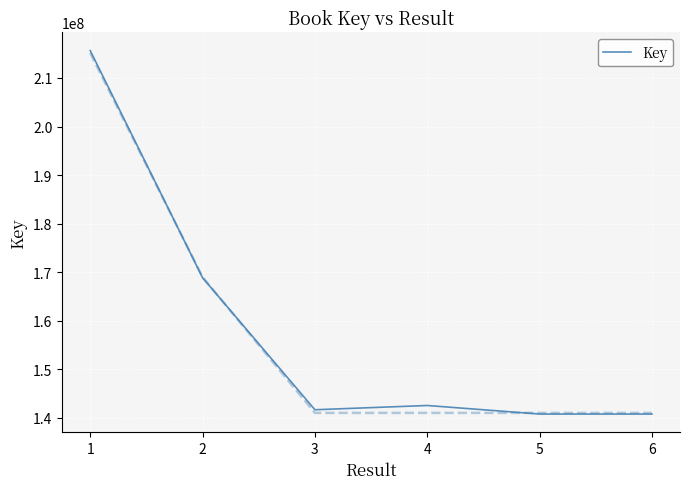

What is the sum of the values at 6 and 2?

309641757.7